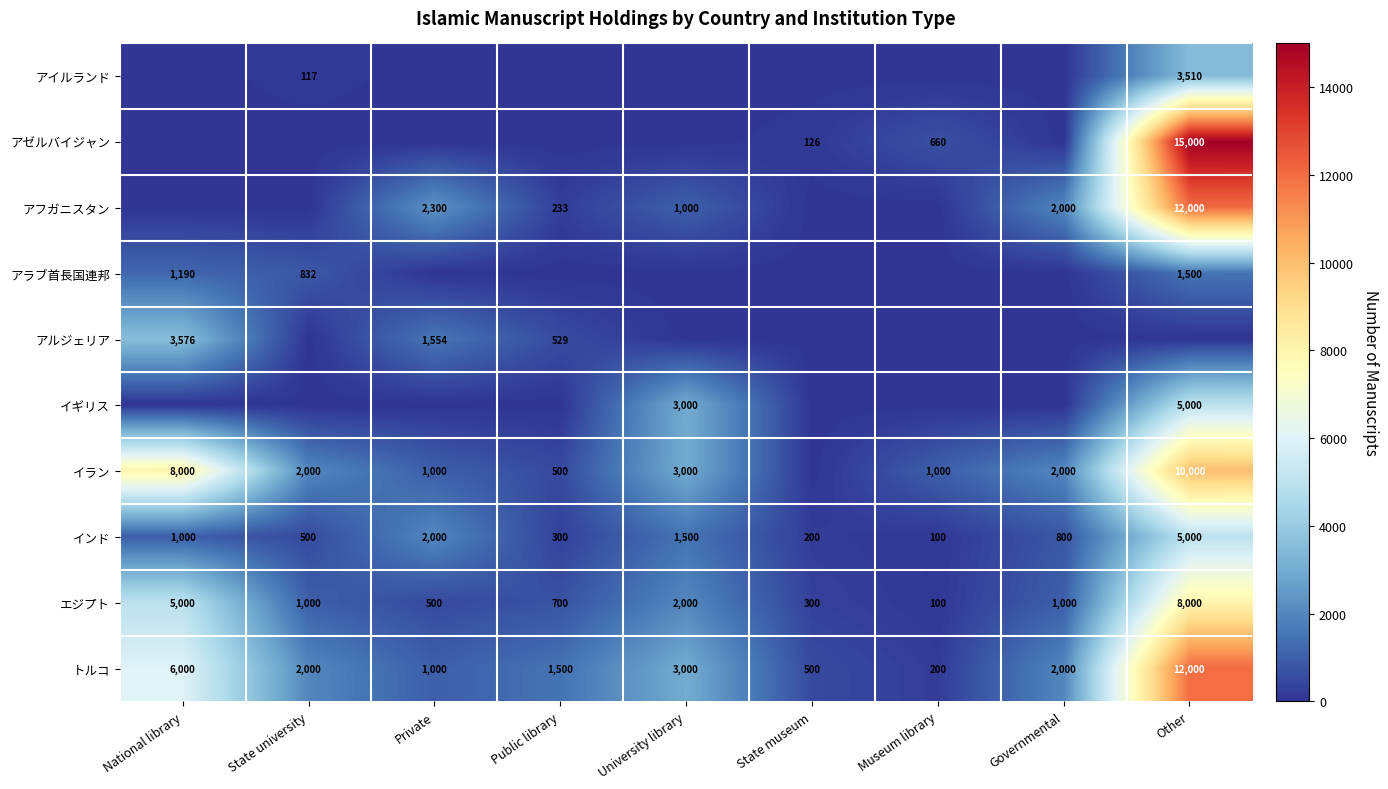

What is the difference between the second highest and second lowest values in the インド series?

1800